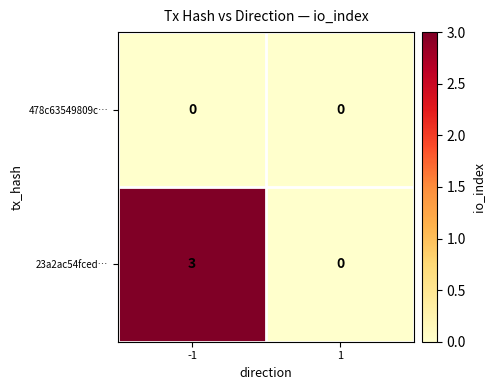

What is the sum of the 23a2ac54fced… values at -1 and 1?

3